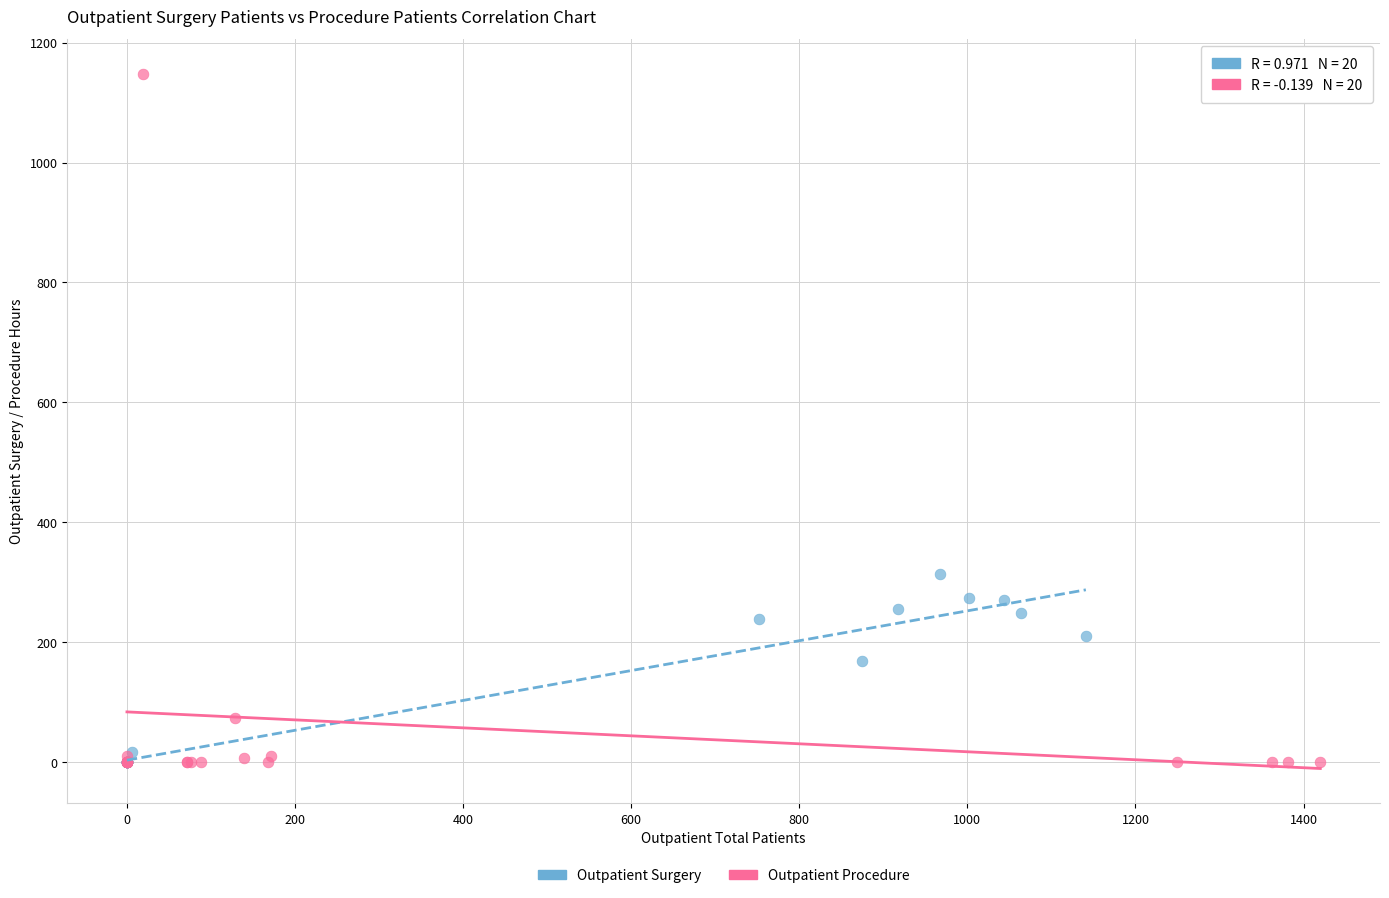

Which series reaches the maximum Y coordinate?

Outpatient Procedure